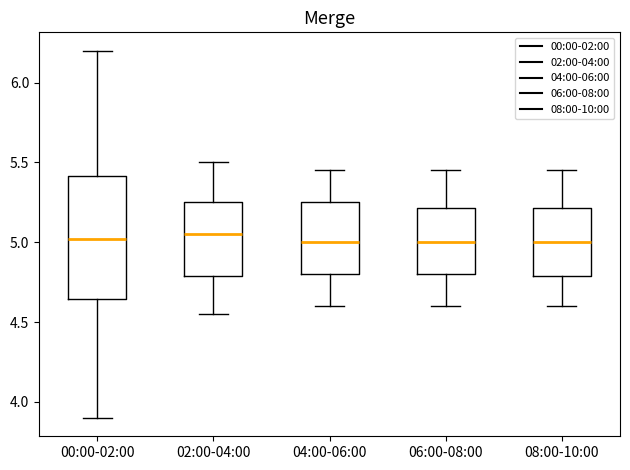

Which box is the tallest, from its lower edge to its upper edge?

00:00-02:00